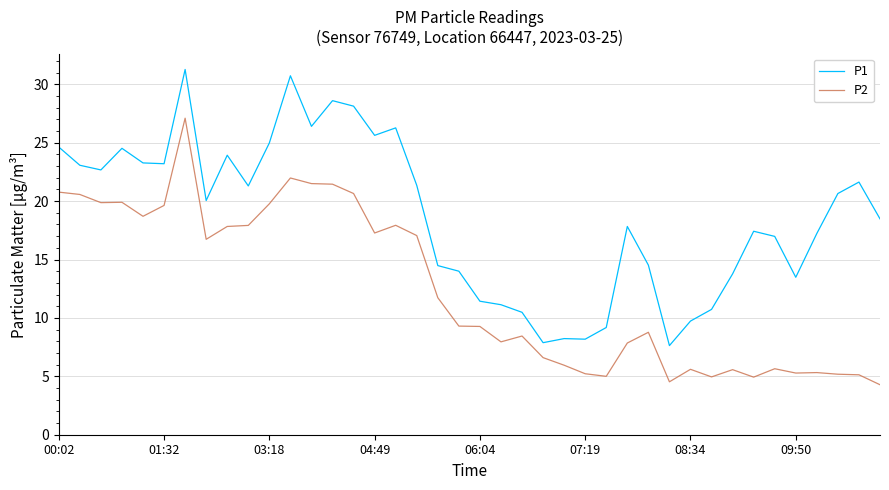

Which series has the largest total across all categories?

P1